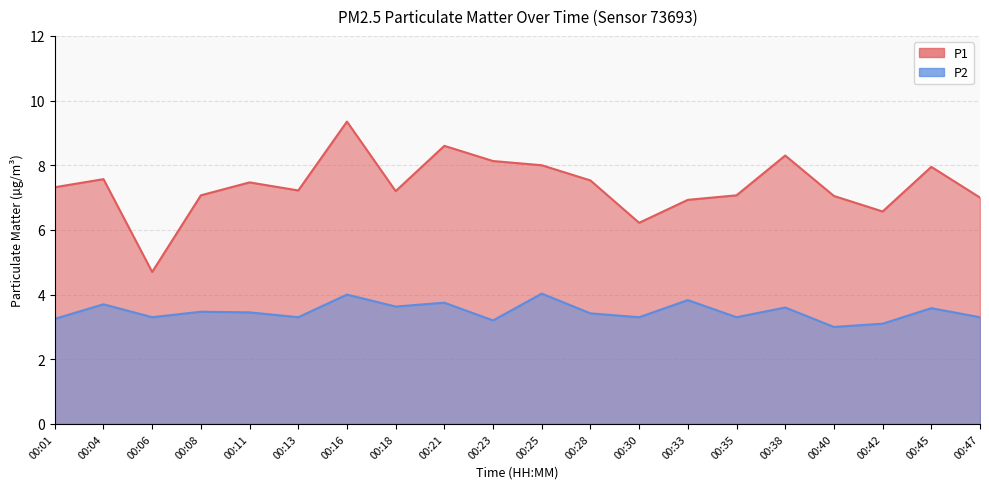

List the labels in order of P1 value, largest first.

00:16, 00:21, 00:38, 00:23, 00:25, 00:45, 00:04, 00:28, 00:11, 00:01, 00:13, 00:18, 00:08, 00:35, 00:40, 00:47, 00:33, 00:42, 00:30, 00:06